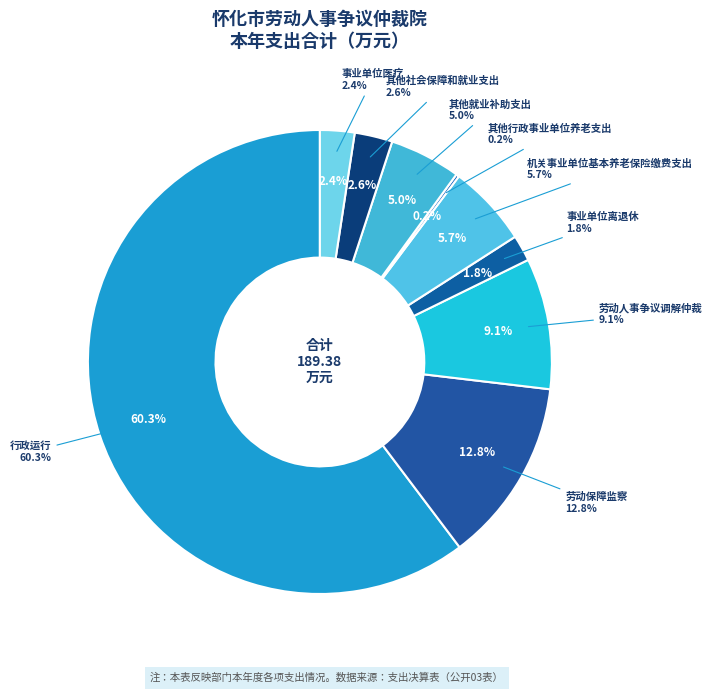

How many slices are in this pie chart?

9